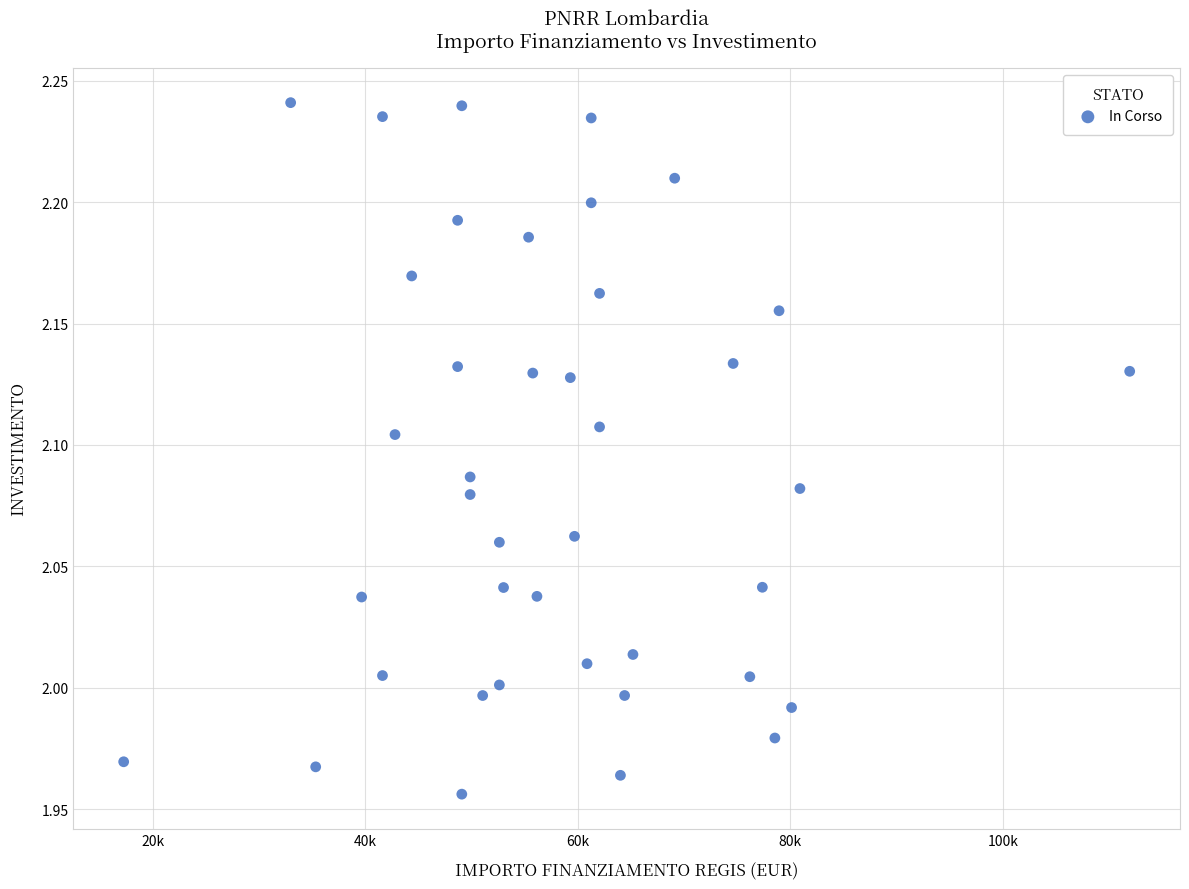

What is the range of Y values (max minus min)?

0.3